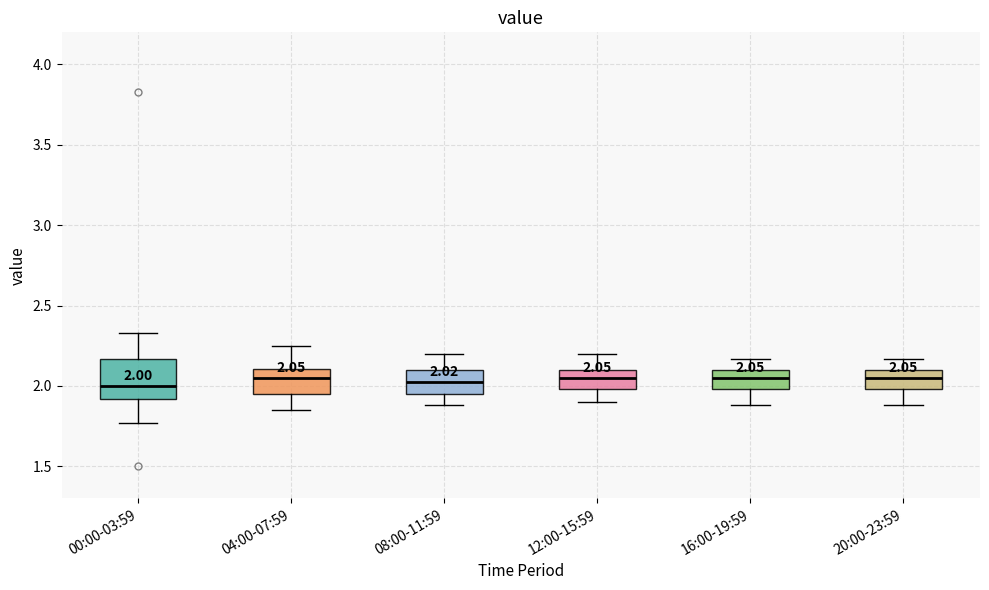

Comparing the boxes themselves (not the whiskers), which one is the tallest?

00:00-03:59